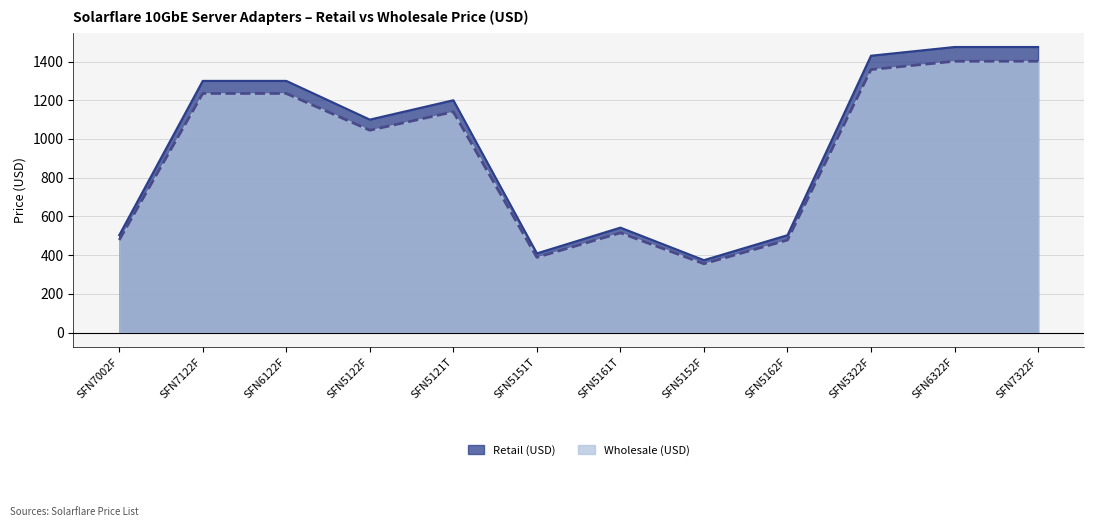

What is the difference between the Retail (USD) values at SFN5161T and SFN5322F?

888.0